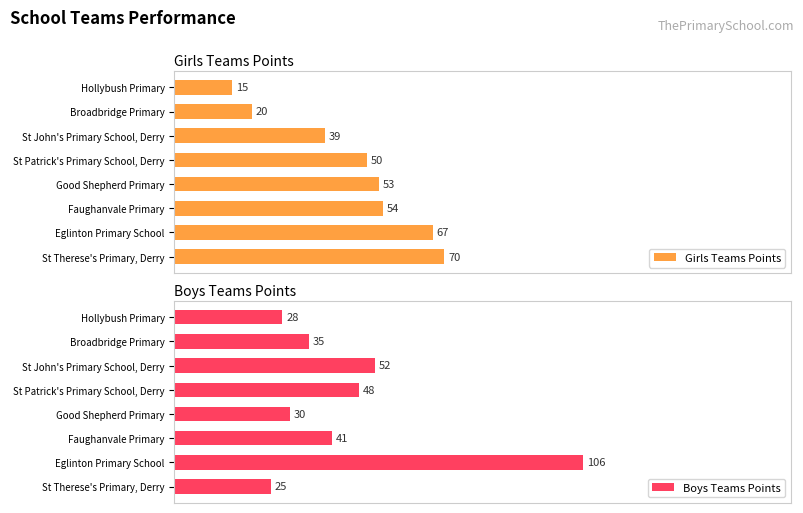

At which label is Boys Teams Points closest to 65?

St John's Primary School, Derry